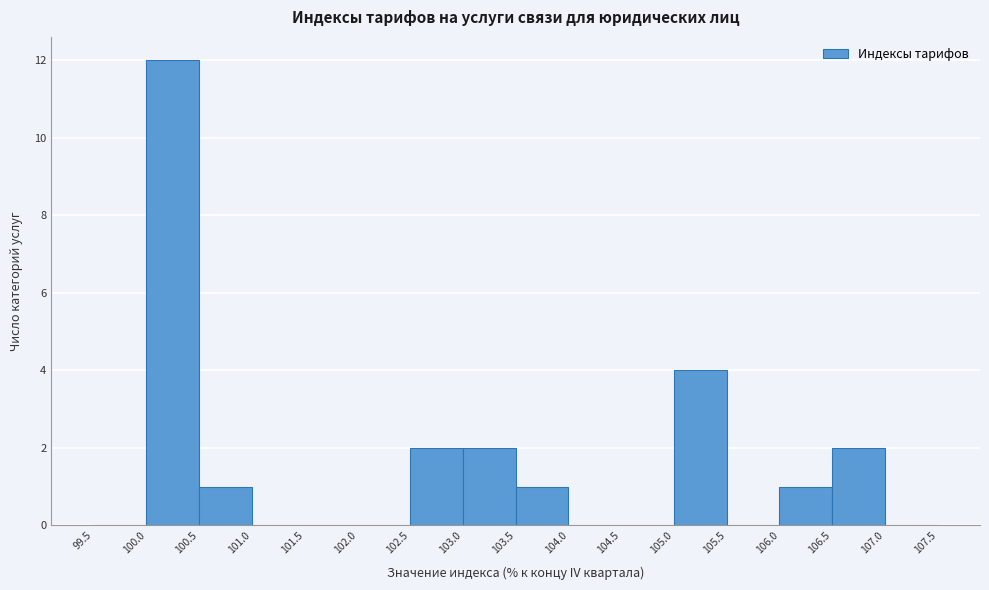

Over which range of the x-axis is the bar tallest?

100.0 to 100.5